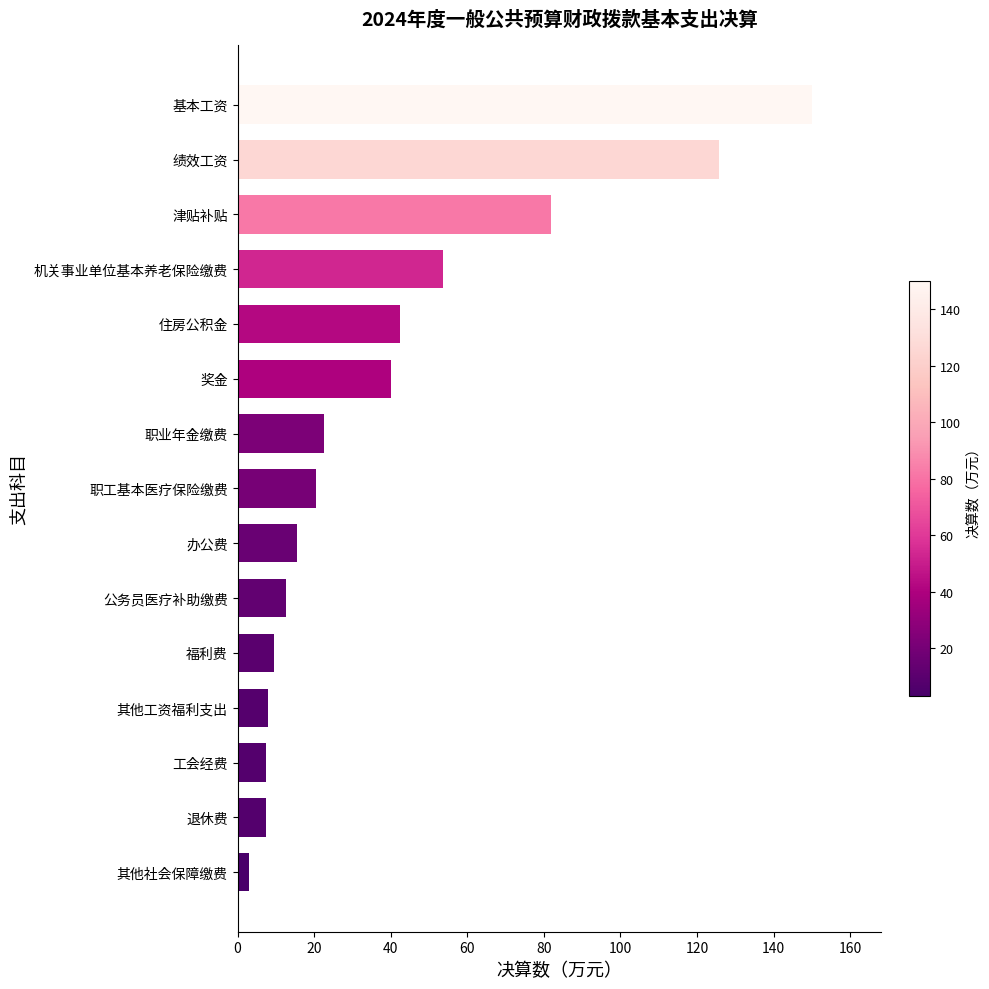

Where is the data nearest to the value 76?

津贴补贴